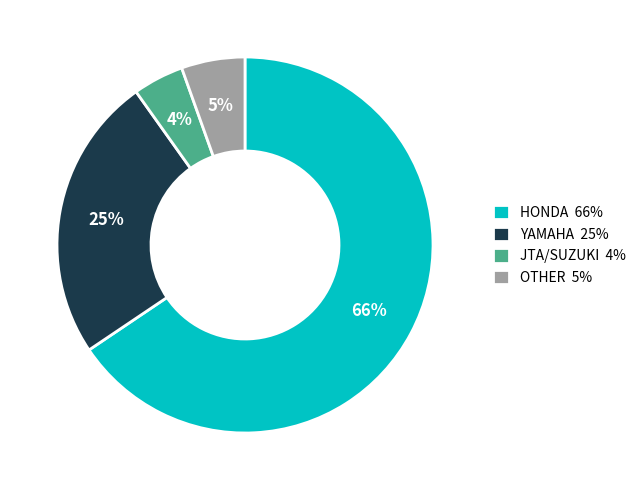

To the nearest percent, what is the average slice percentage?

25%